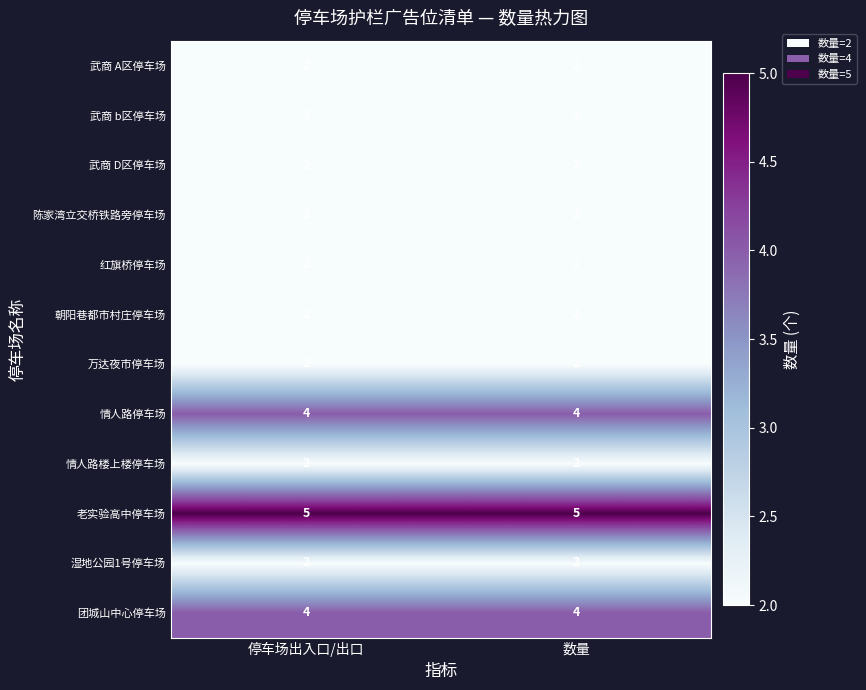

The value of 红旗桥停车场 at 数量 is 1. True or false?

False